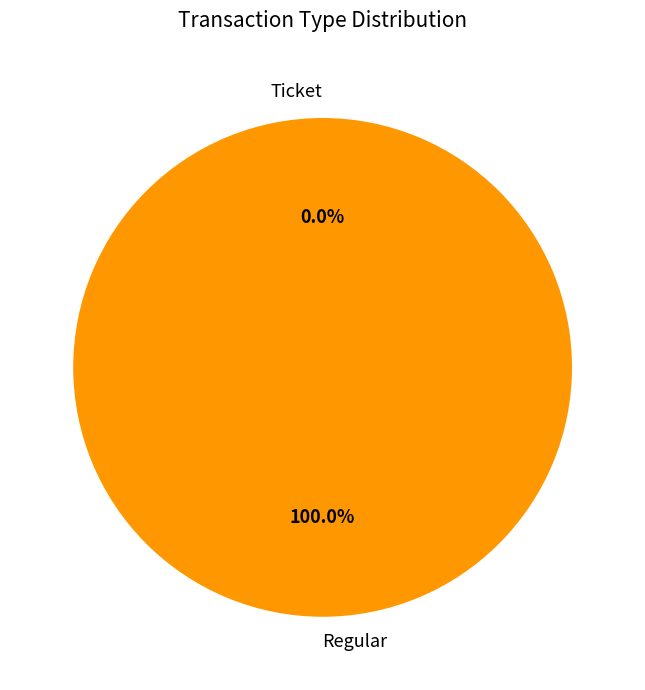

Is there any slice that represents more than half of the pie?

Yes